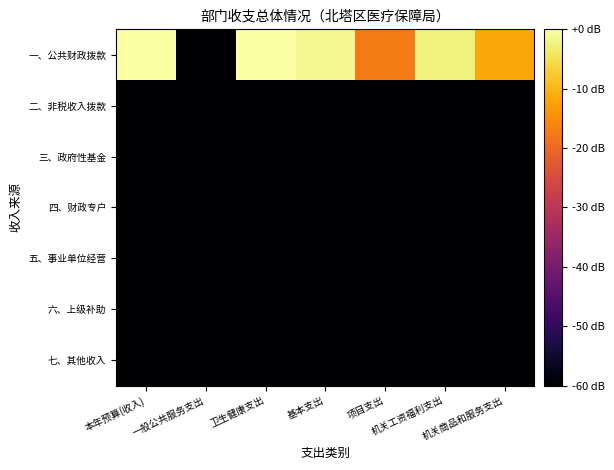

Rank the series at 项目支出 from highest to lowest value.

一、公共财政拨款, 二、非税收入拨款, 三、政府性基金, 四、财政专户, 五、事业单位经营, 六、上级补助, 七、其他收入